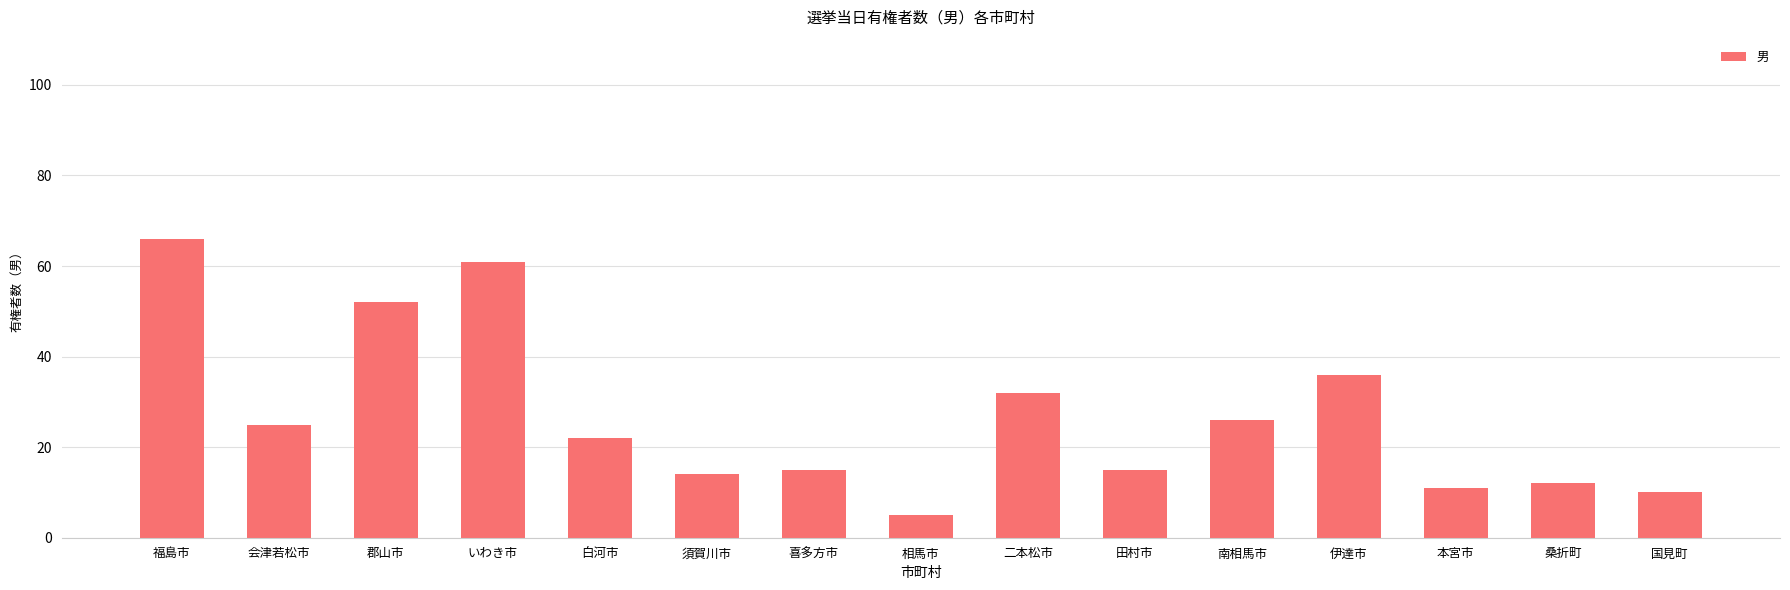

Does the chart contain stacked bars?

No